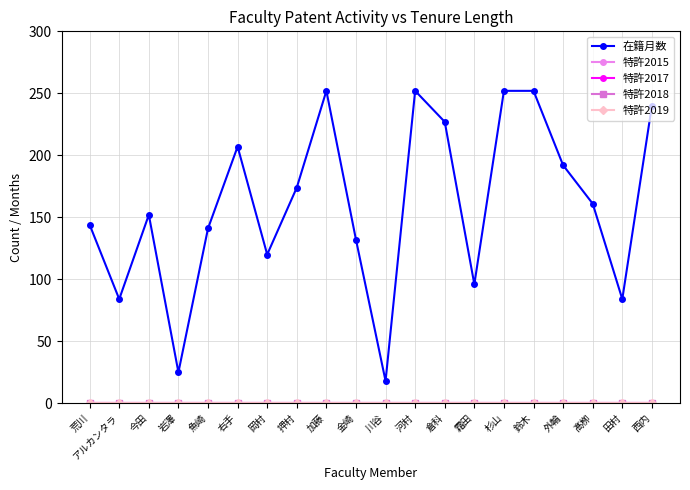

Is the value of 特許2017 at 田村 greater than the value of 特許2019 at 杉山?

No